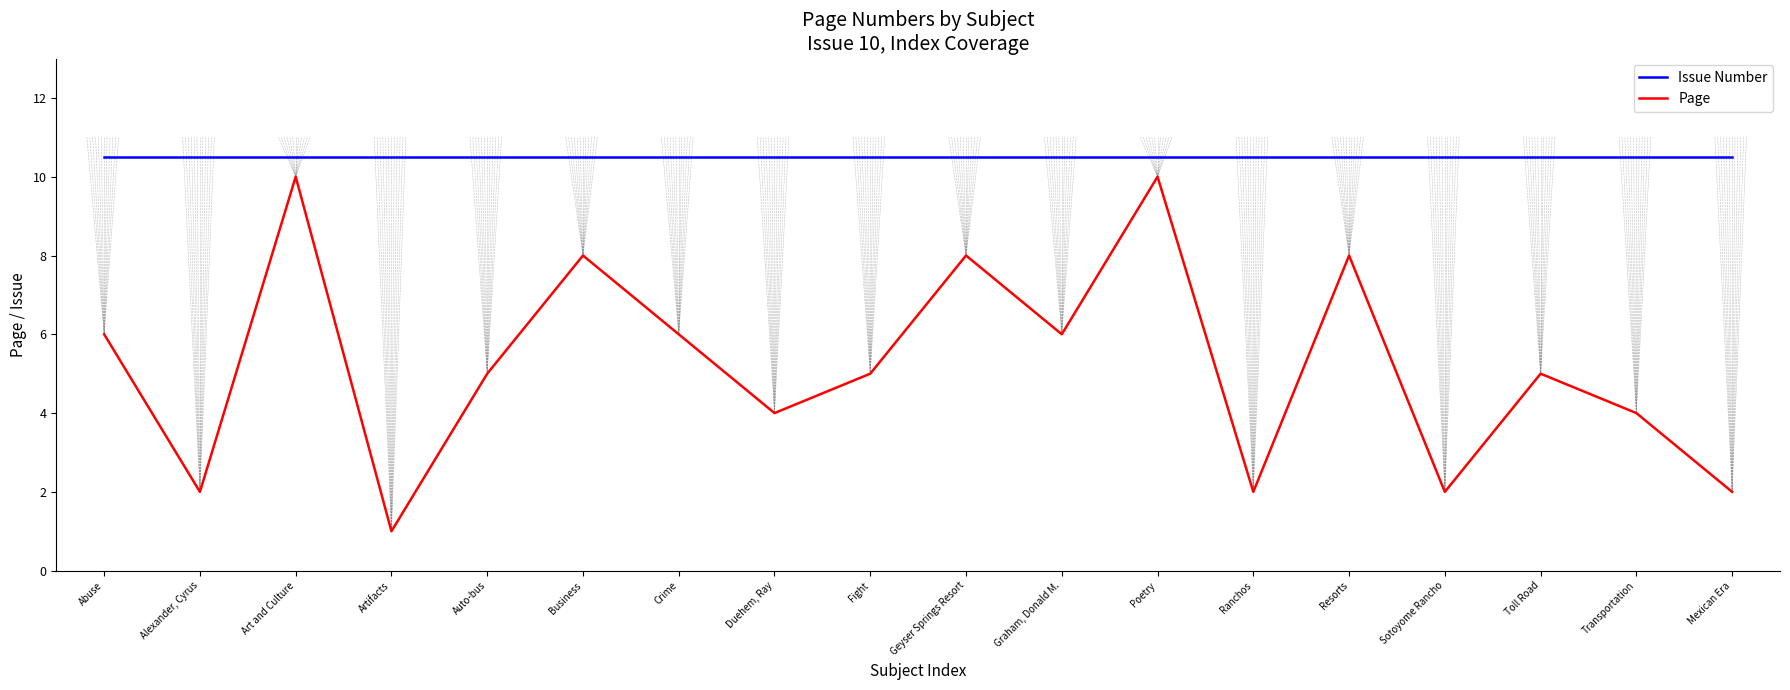

Is it true that Page equals 5.0 at Fight?

True